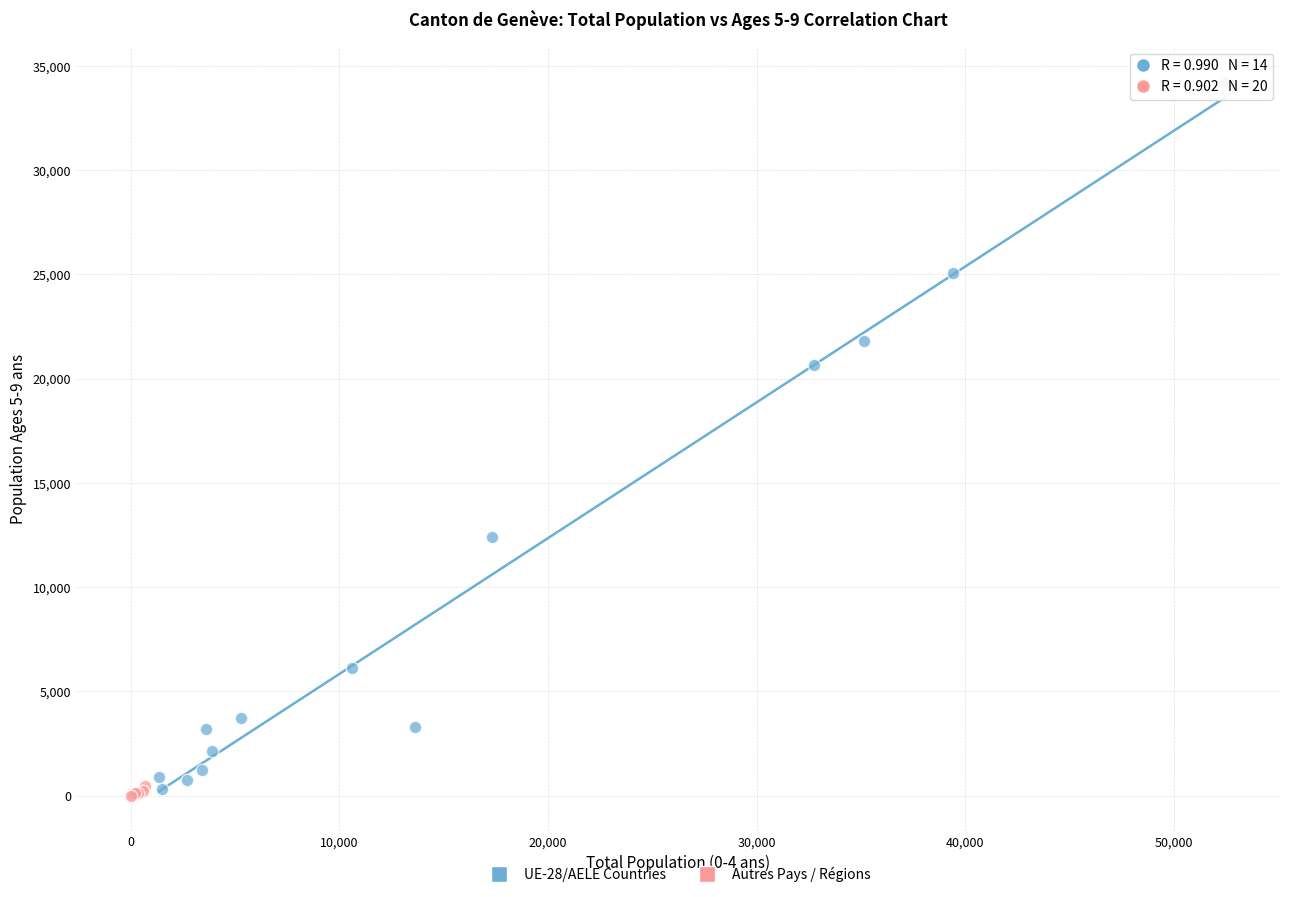

Which series contains the highest Y value?

UE-28/AELE Countries